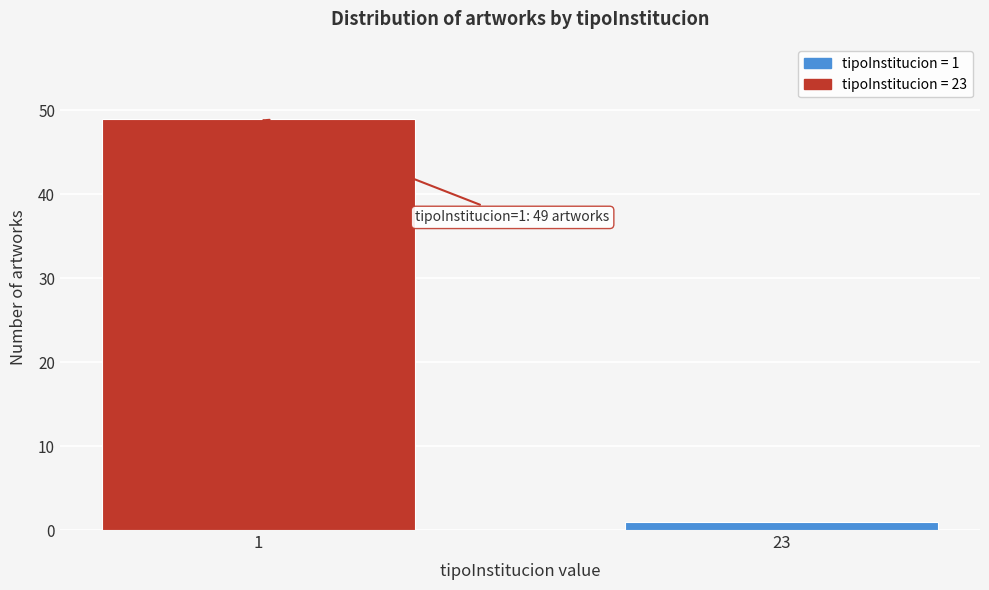

Reading left to right, what are all the values shown in this chart?

49	1